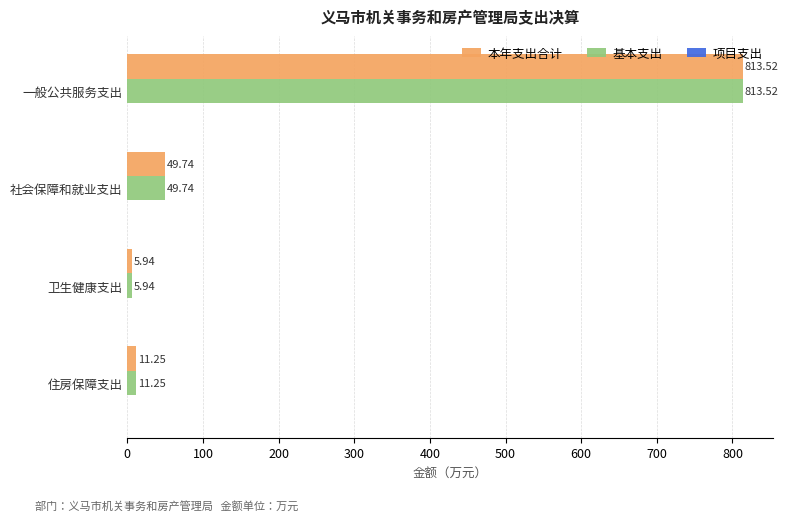

What is the average value of the 基本支出 series?

220.1